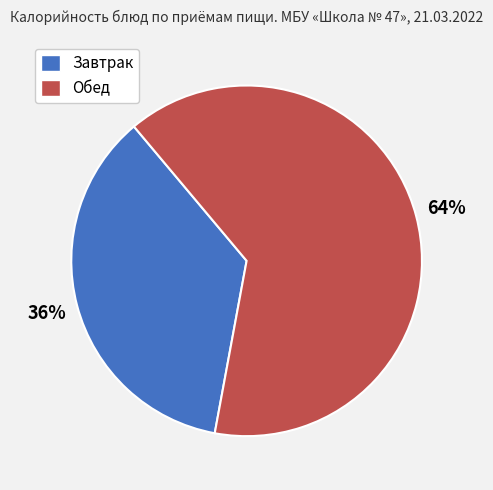

To the nearest percent, what is the difference between the largest and smallest slice percentages?

28%